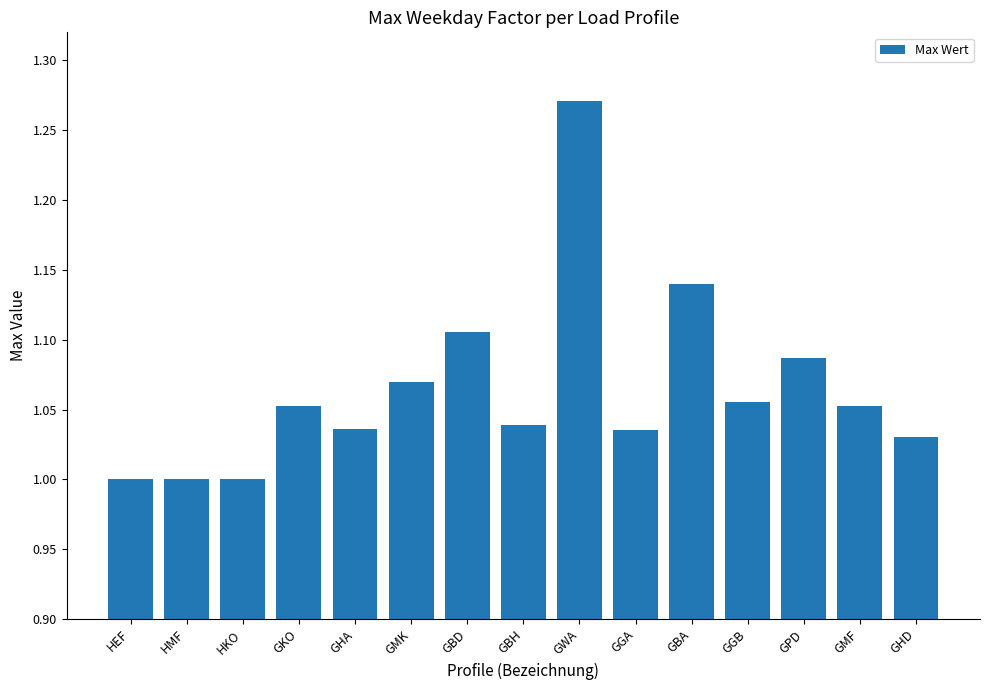

At which category does the chart reach its peak across all series?

GWA